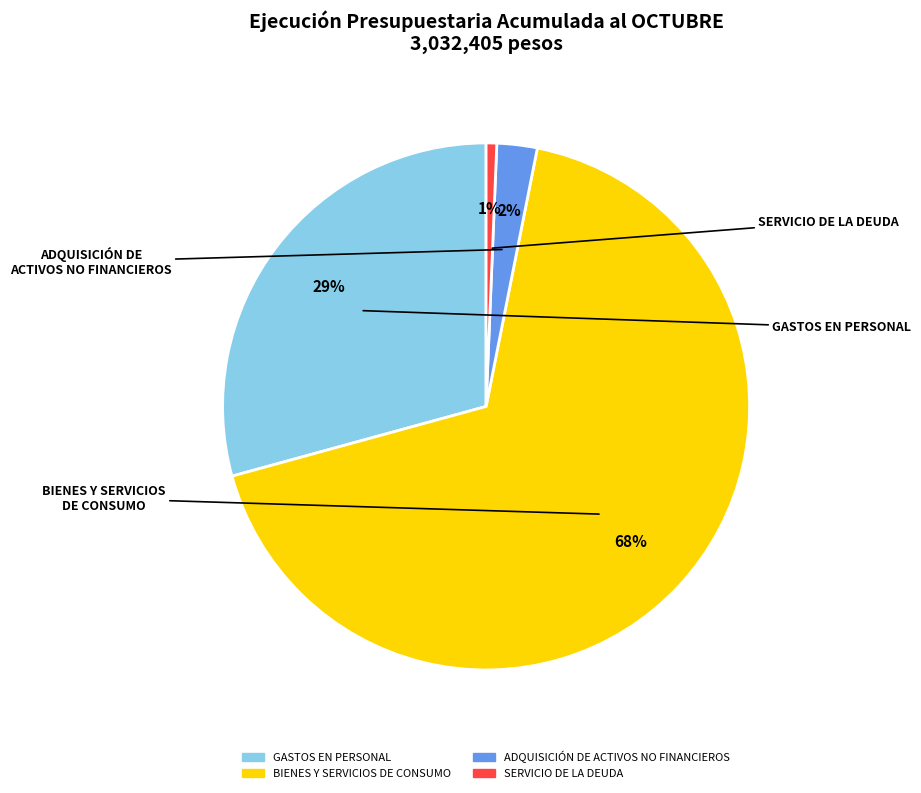

Is it true that BIENES Y SERVICIOS DE CONSUMO is 54% of the pie?

False